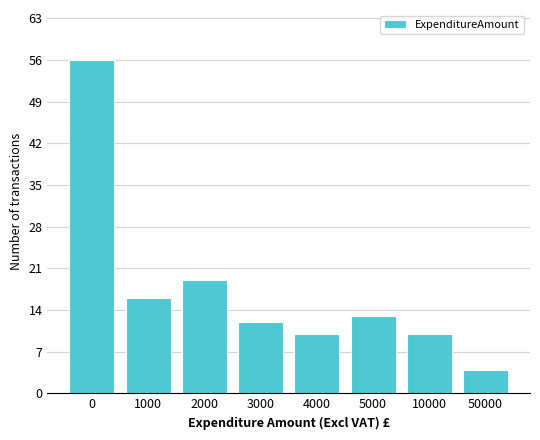

Reading right to left, what are all the values shown in this chart?

50000=4	10000=10	5000=13	4000=10	3000=12	2000=19	1000=16	0=56